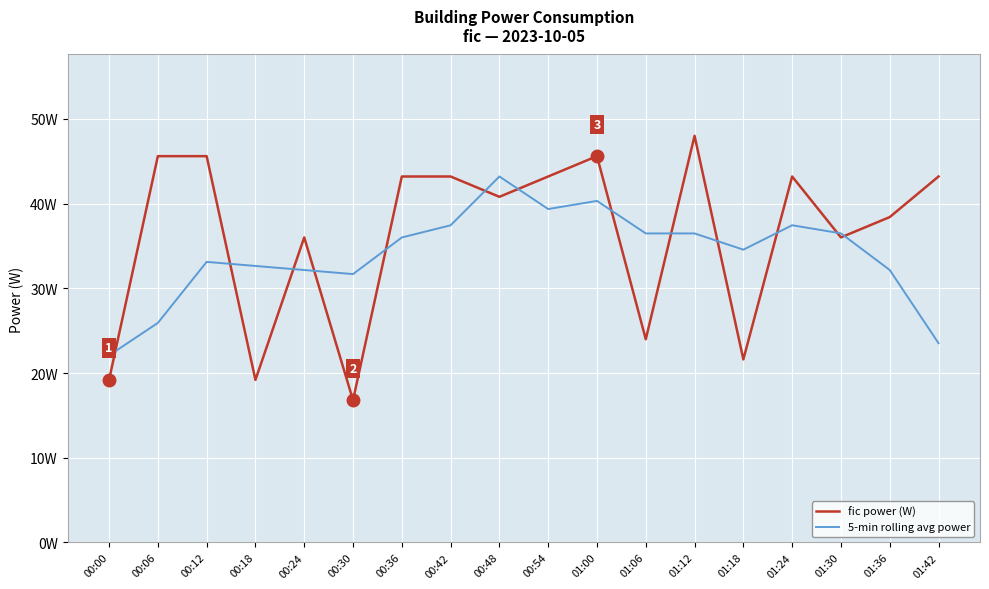

List the series in order of their peak value, highest first.

fic power (W), 5-min rolling avg power